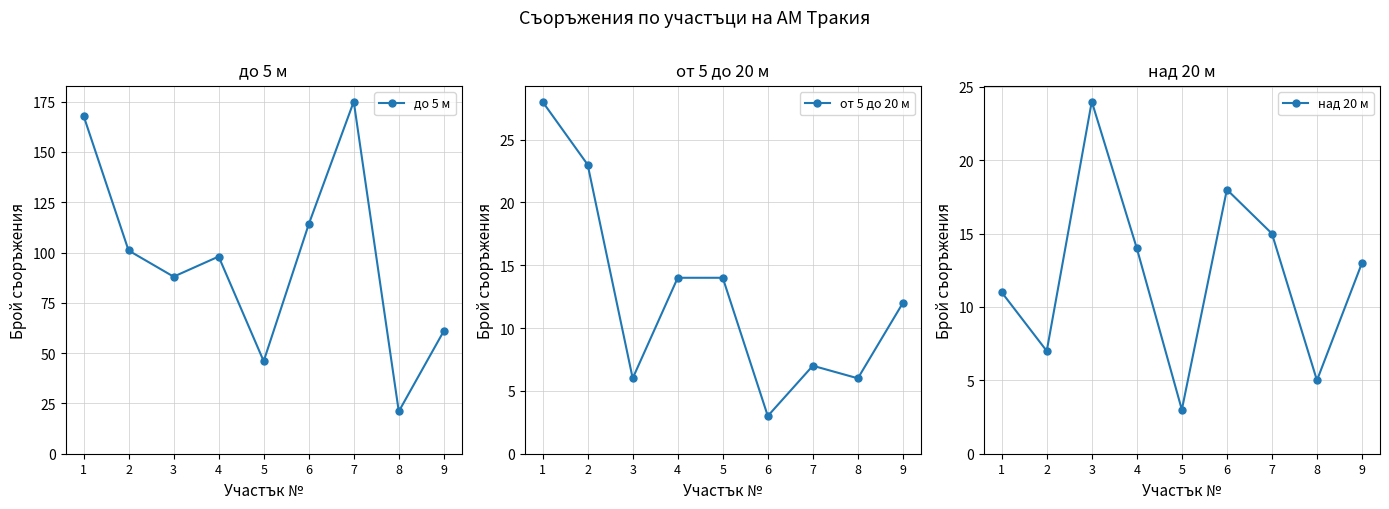

The value of от 5 до 20 м at 6 is 2. True or false?

False